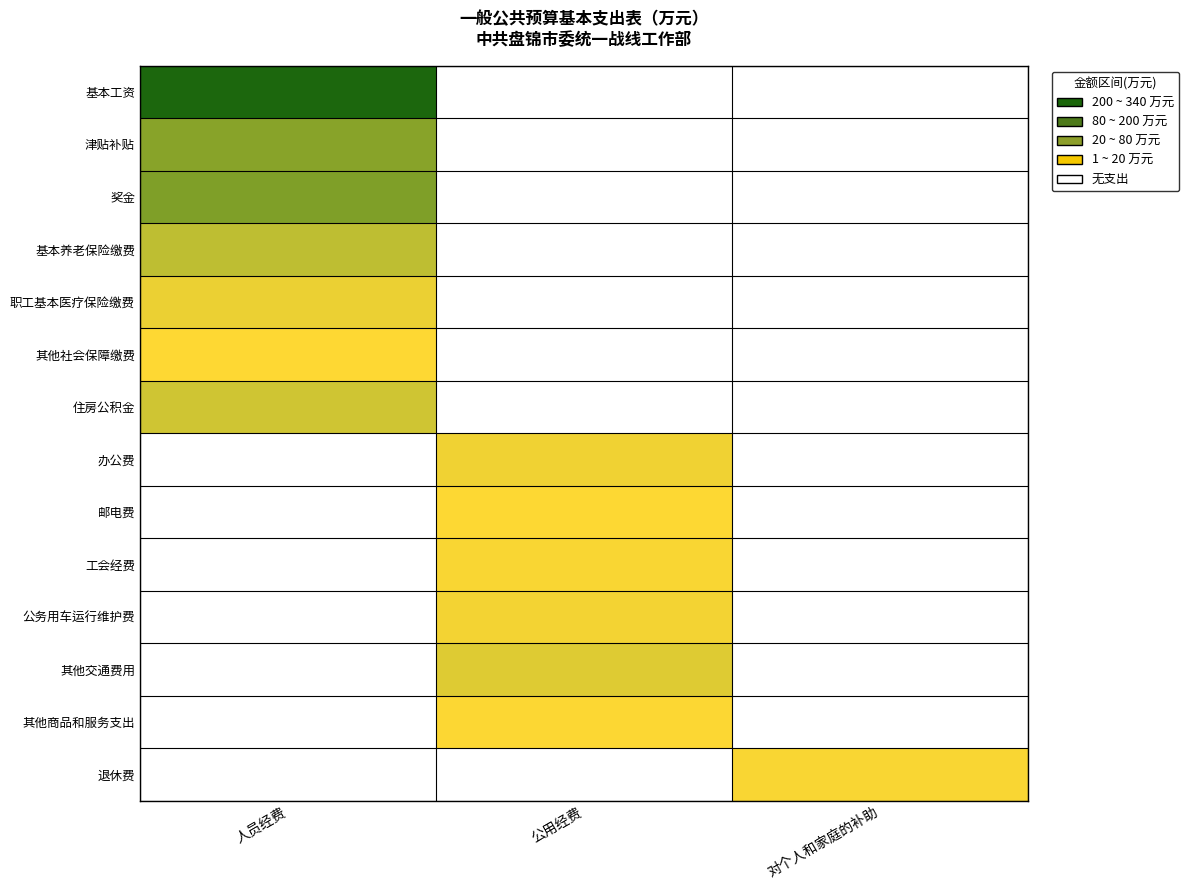

Which category has the lowest value in the 其他社会保障缴费 series?

人员经费